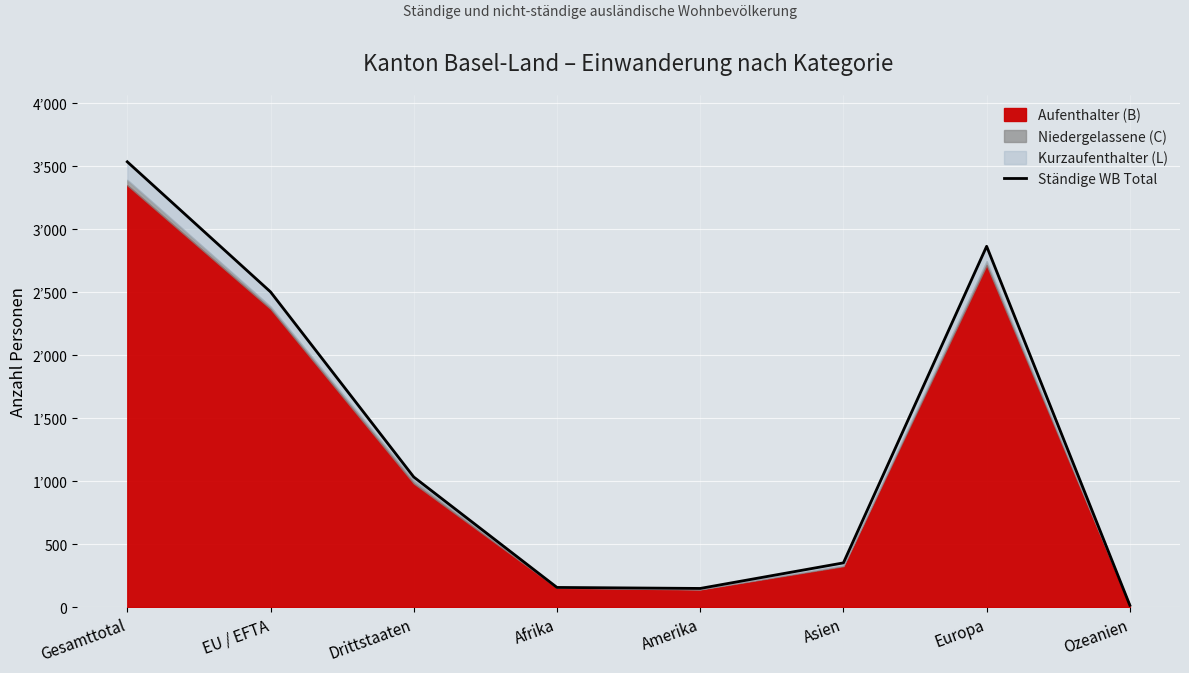

What is the difference between the values at Afrika and Amerika?

8